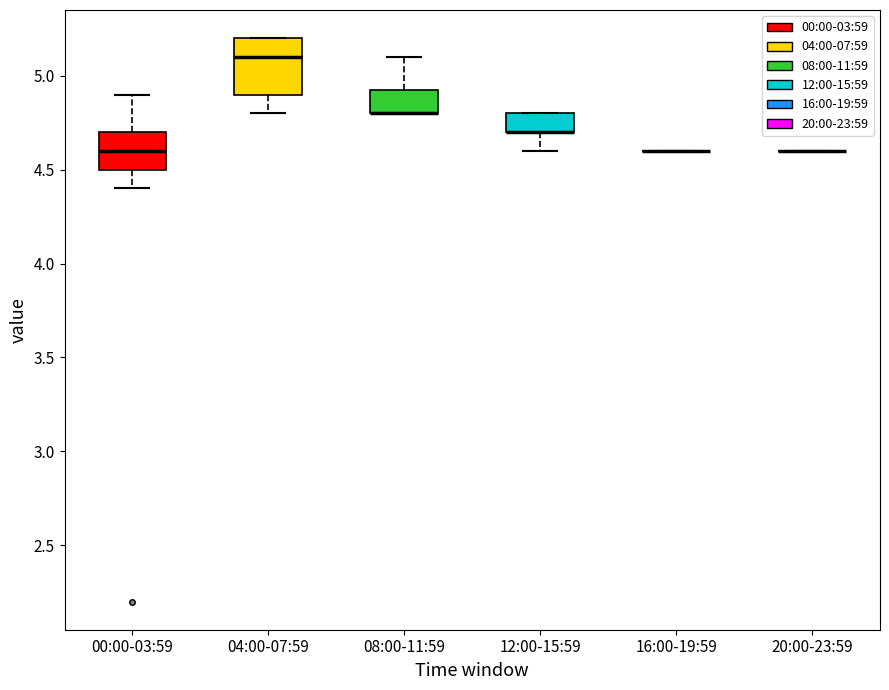

Reading left to right, read every box against the y-axis: the position of its median line, the range the box covers, and the ends of its whiskers. The values are not printed on the chart, so give them approximately, as read against the axis.

00:00-03:59: median 4.60, box 4.50 to 4.70, whiskers 4.40 to 4.90
04:00-07:59: median 5.10, box 4.90 to 5.20, whiskers 4.80 to 5.20
08:00-11:59: median 4.80 (drawn on the box's lower edge), box 4.80 to 4.95, whiskers 4.80 to 5.10
12:00-15:59: median 4.70 (drawn on the box's lower edge), box 4.70 to 4.80, whiskers 4.60 to 4.80
16:00-19:59: box collapsed to a line at 4.60, whiskers 4.60 to 4.60
20:00-23:59: box collapsed to a line at 4.60, whiskers 4.60 to 4.60